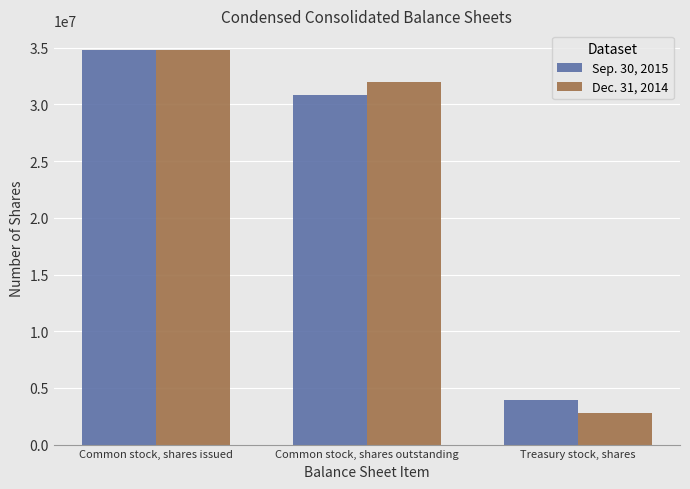

How many data points in Sep. 30, 2015 are less than 30865162?

1